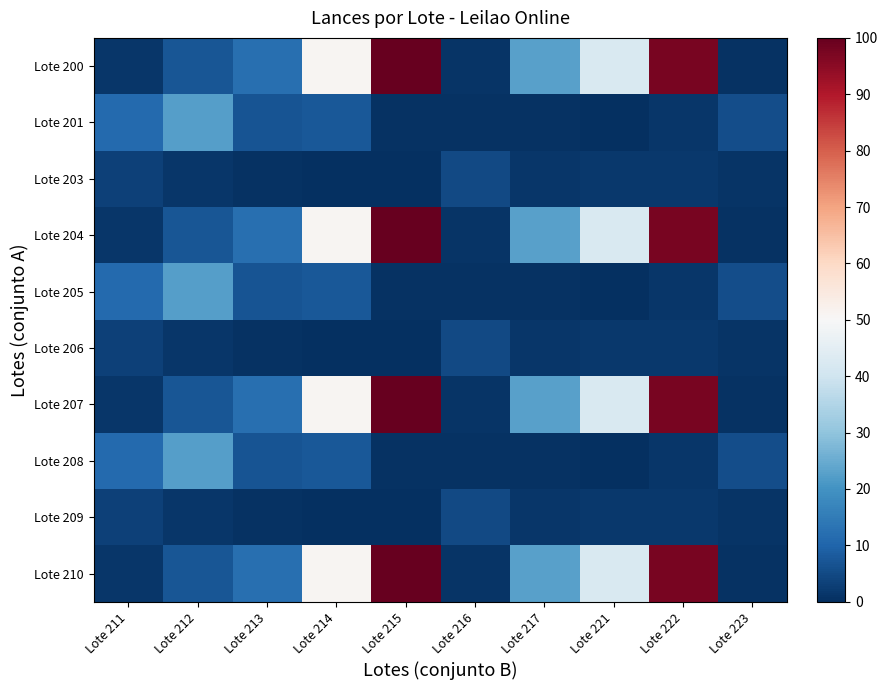

Reading left to right, extract all data points from this chart.

Lote 200: Lote 211=1.2	Lote 212=7.1	Lote 213=12.3	Lote 214=51.0	Lote 215=100.0	Lote 216=0.8	Lote 217=22.9	Lote 221=42.3	Lote 222=97.6	Lote 223=0.4
Lote 201: Lote 211=11.1	Lote 212=22.5	Lote 213=6.7	Lote 214=7.5	Lote 215=0.4	Lote 216=0.4	Lote 217=0.4	Lote 221=0.0	Lote 222=1.2	Lote 223=5.5
Lote 203: Lote 211=3.2	Lote 212=1.2	Lote 213=0.4	Lote 214=0.0	Lote 215=0.0	Lote 216=4.7	Lote 217=1.2	Lote 221=1.6	Lote 222=1.6	Lote 223=0.8
Lote 204: Lote 211=1.2	Lote 212=7.1	Lote 213=12.3	Lote 214=51.0	Lote 215=100.0	Lote 216=0.8	Lote 217=22.9	Lote 221=42.3	Lote 222=97.6	Lote 223=0.4
Lote 205: Lote 211=11.1	Lote 212=22.5	Lote 213=6.7	Lote 214=7.5	Lote 215=0.4	Lote 216=0.4	Lote 217=0.4	Lote 221=0.0	Lote 222=1.2	Lote 223=5.5
Lote 206: Lote 211=3.2	Lote 212=1.2	Lote 213=0.4	Lote 214=0.0	Lote 215=0.0	Lote 216=4.7	Lote 217=1.2	Lote 221=1.6	Lote 222=1.6	Lote 223=0.8
Lote 207: Lote 211=1.2	Lote 212=7.1	Lote 213=12.3	Lote 214=51.0	Lote 215=100.0	Lote 216=0.8	Lote 217=22.9	Lote 221=42.3	Lote 222=97.6	Lote 223=0.4
Lote 208: Lote 211=11.1	Lote 212=22.5	Lote 213=6.7	Lote 214=7.5	Lote 215=0.4	Lote 216=0.4	Lote 217=0.4	Lote 221=0.0	Lote 222=1.2	Lote 223=5.5
Lote 209: Lote 211=3.2	Lote 212=1.2	Lote 213=0.4	Lote 214=0.0	Lote 215=0.0	Lote 216=4.7	Lote 217=1.2	Lote 221=1.6	Lote 222=1.6	Lote 223=0.8
Lote 210: Lote 211=1.2	Lote 212=7.1	Lote 213=12.3	Lote 214=51.0	Lote 215=100.0	Lote 216=0.8	Lote 217=22.9	Lote 221=42.3	Lote 222=97.6	Lote 223=0.4